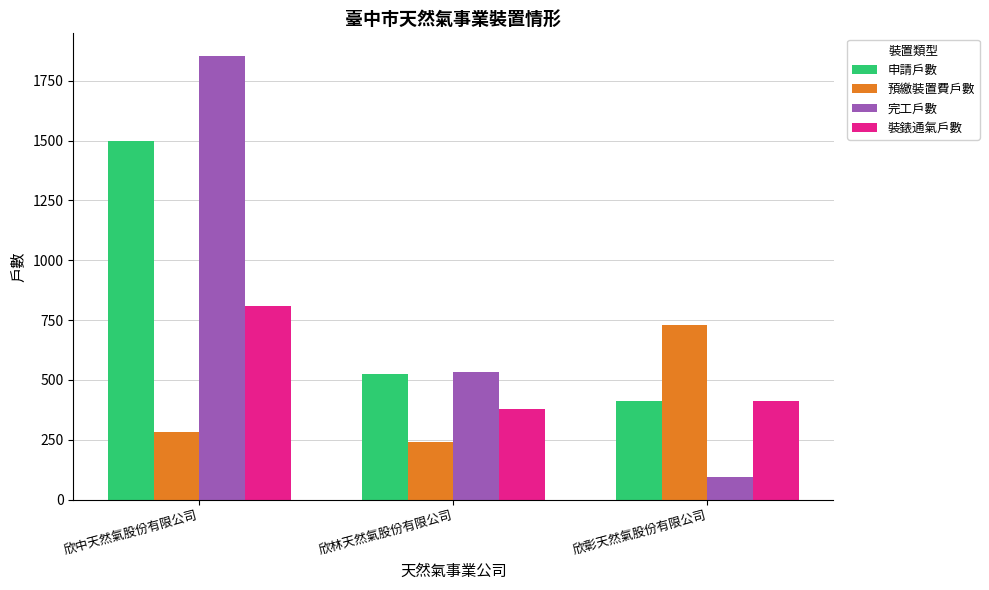

What position from the left is 欣彰天然氣股份有限公司?

3